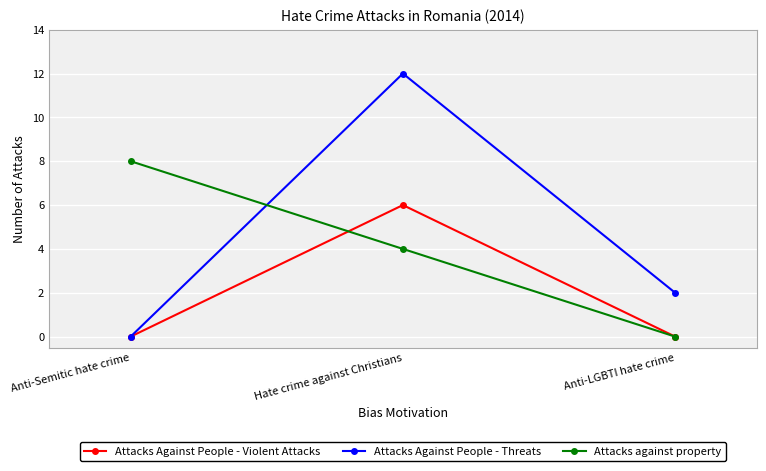

The Attacks against property series shows -5 at Anti-LGBTI hate crime. True or false?

False